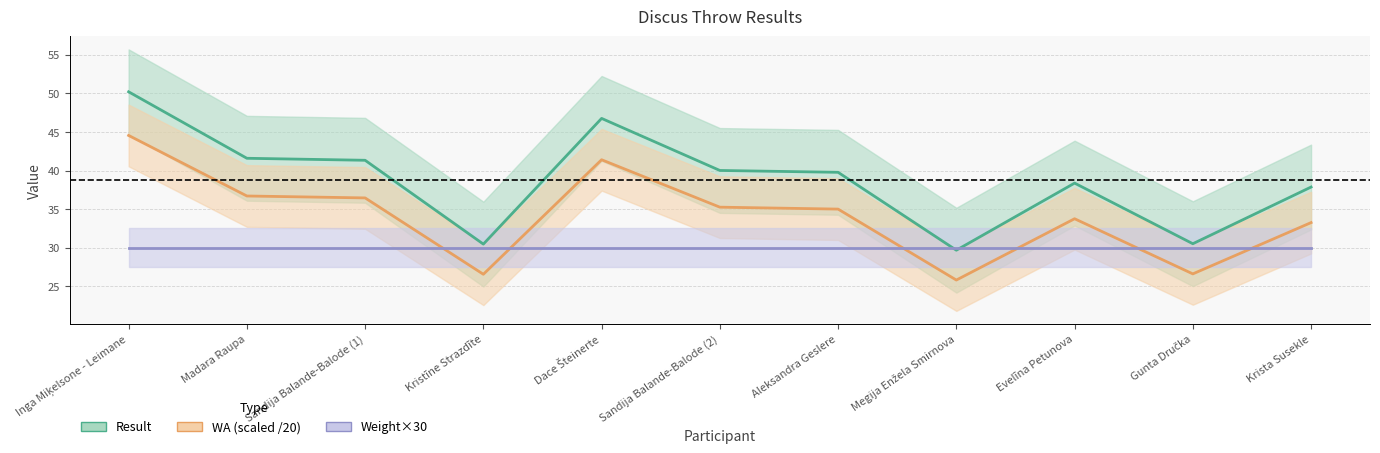

Is it true that WA (scaled /20) equals 18.9 at Sandija Balande-Balode (2)?

False